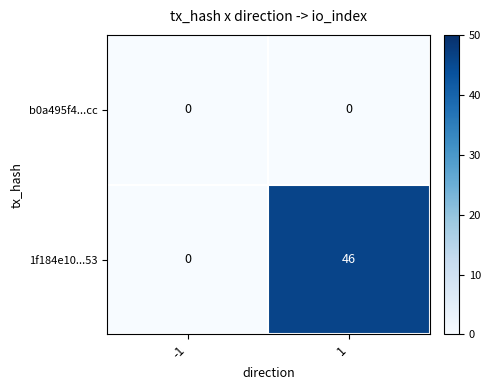

What is the greatest value displayed?

46